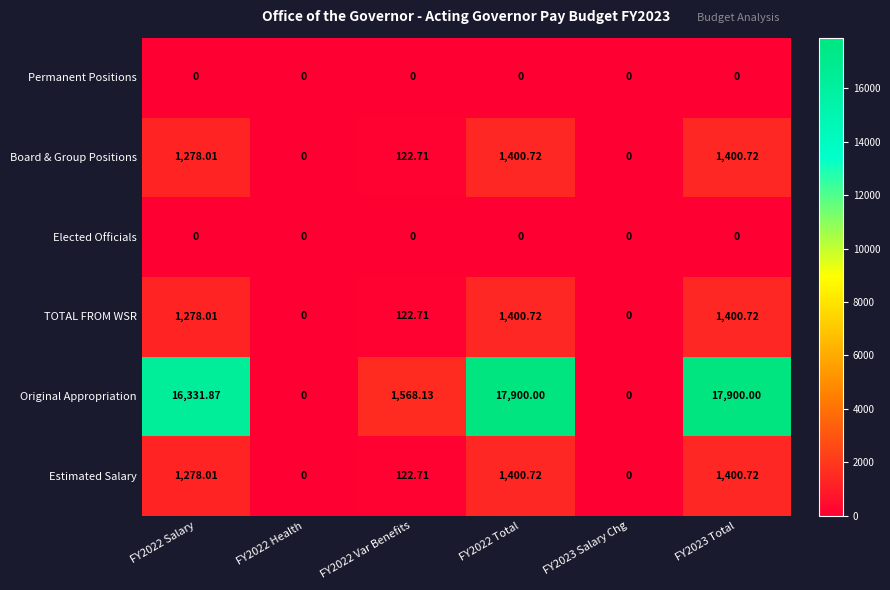

Which series changed the most between FY2022 Salary and FY2022 Var Benefits?

Original Appropriation